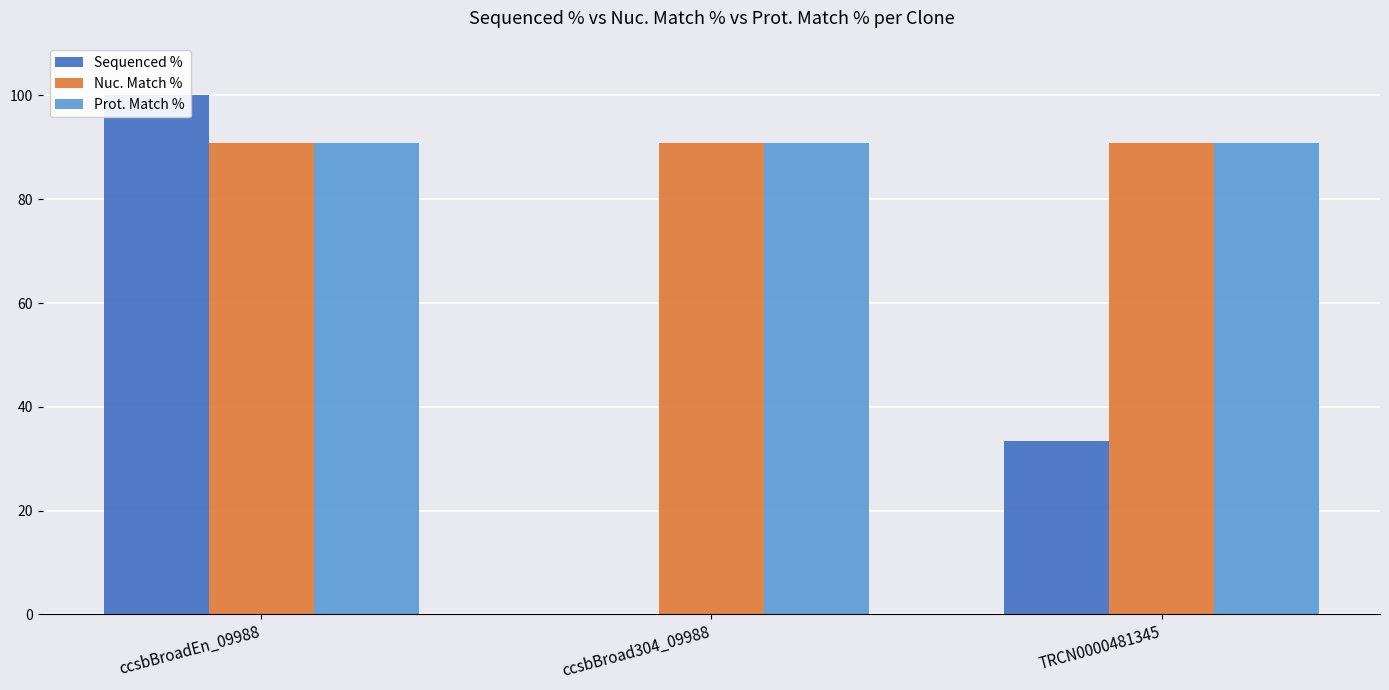

What is the sum of all Prot. Match % values?

272.4